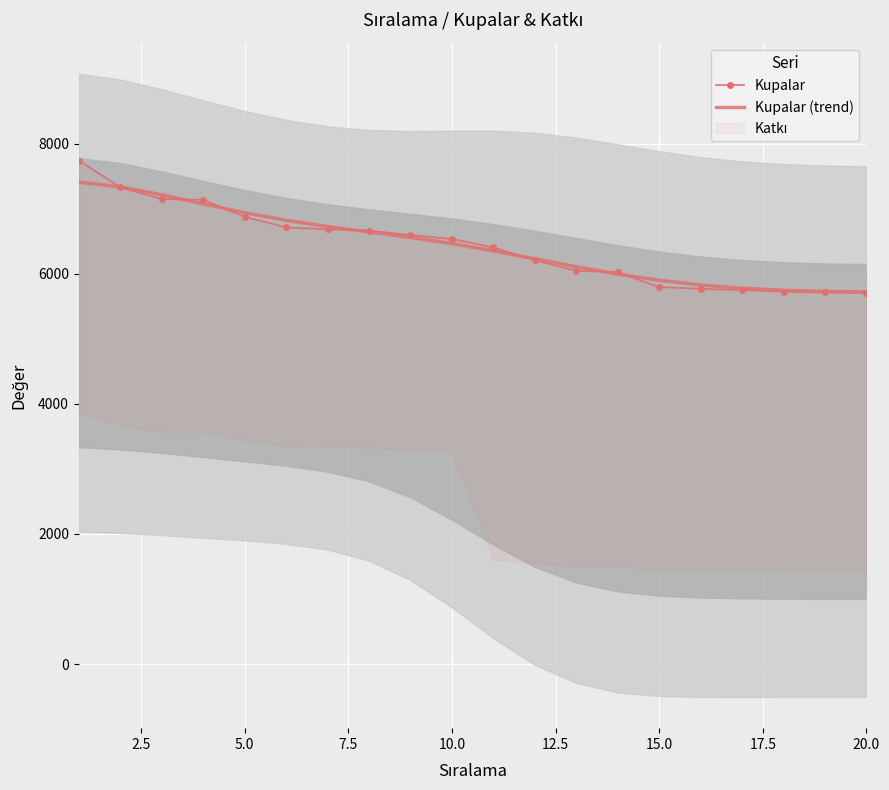

What is the total value across all series at 20.0?

11428.1